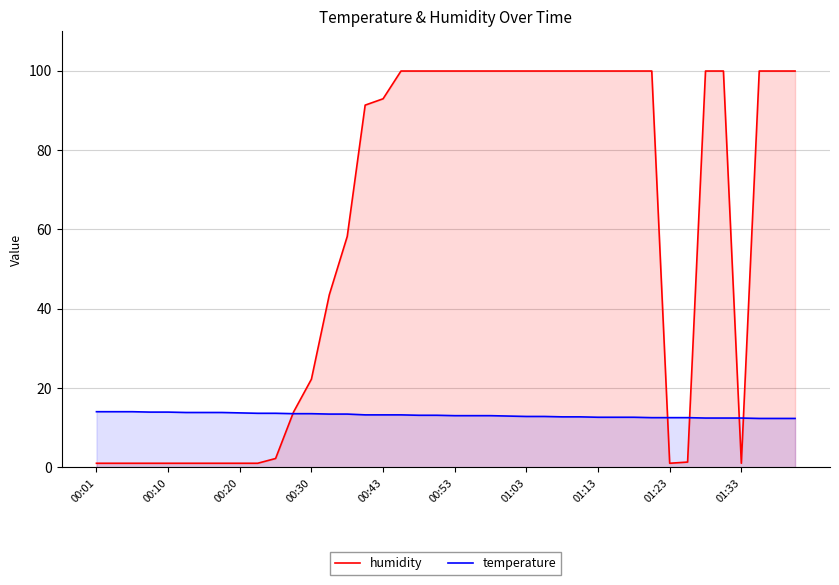

Which series has the largest range (max minus min)?

humidity